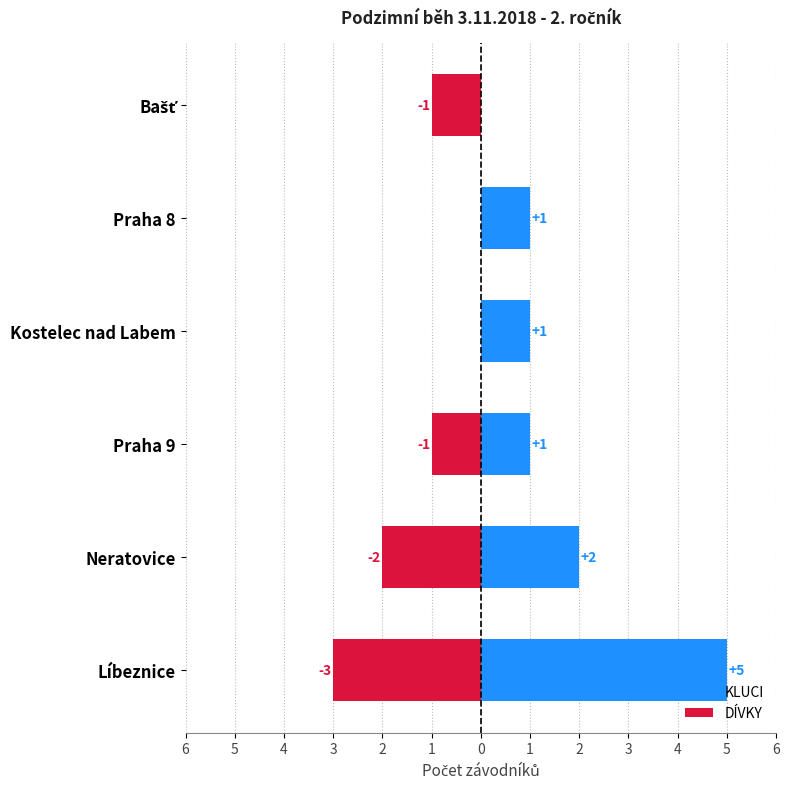

What are all the series names shown in the legend?

KLUCI, DÍVKY